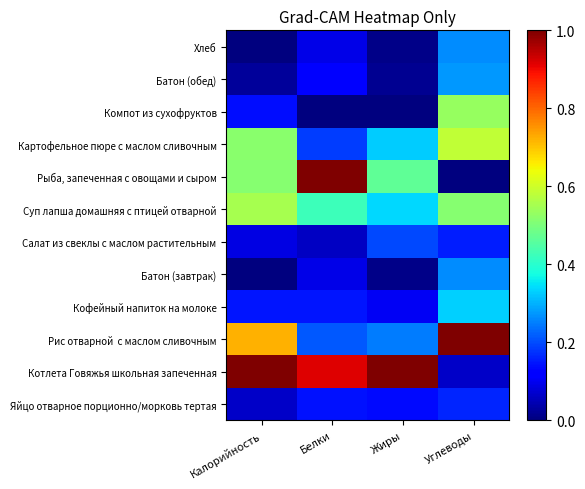

How many categories are shown in the chart?

4